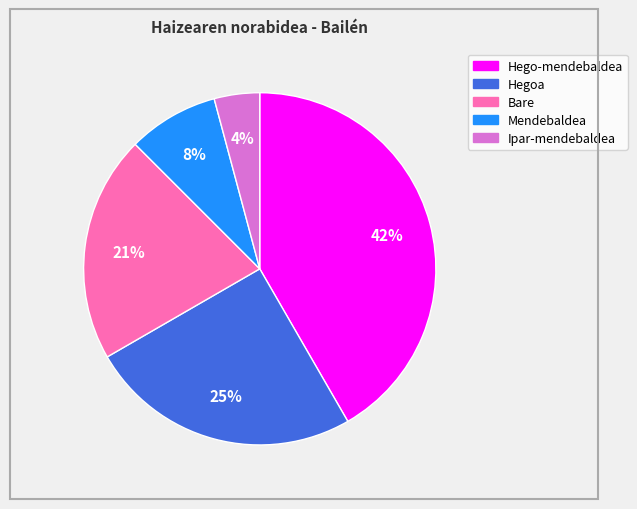

To the nearest percent, what is the average slice percentage?

20%